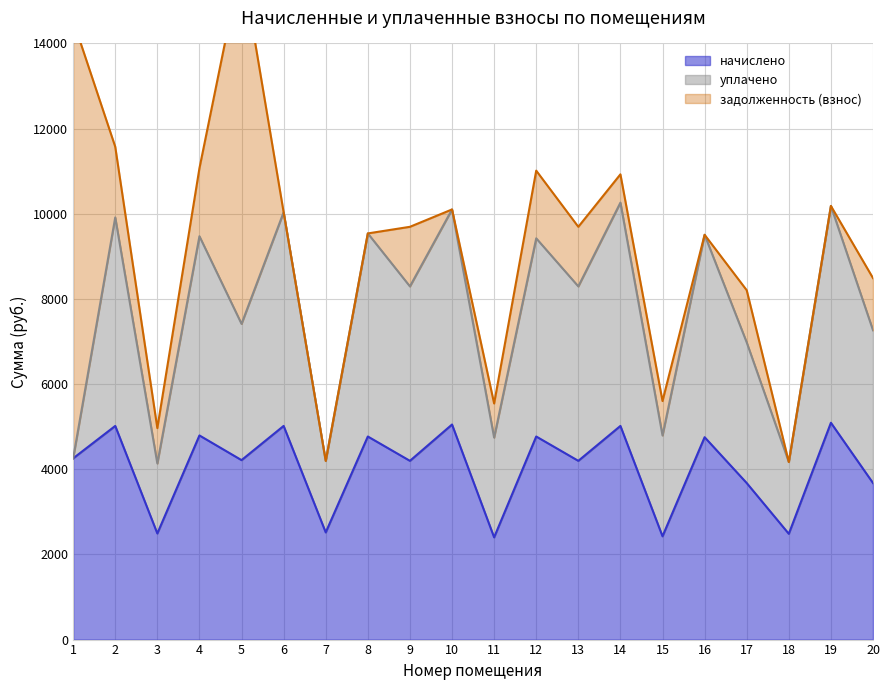

What is the maximum value for начислено?

5092.2